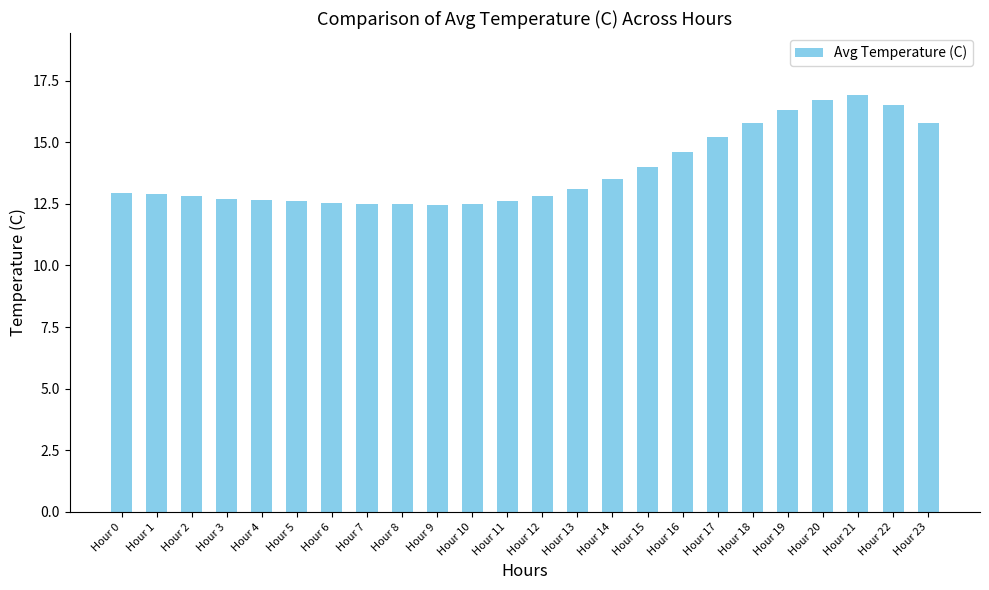

Approximately how many times larger is the value at Hour 12 compared to Hour 0?

1.0